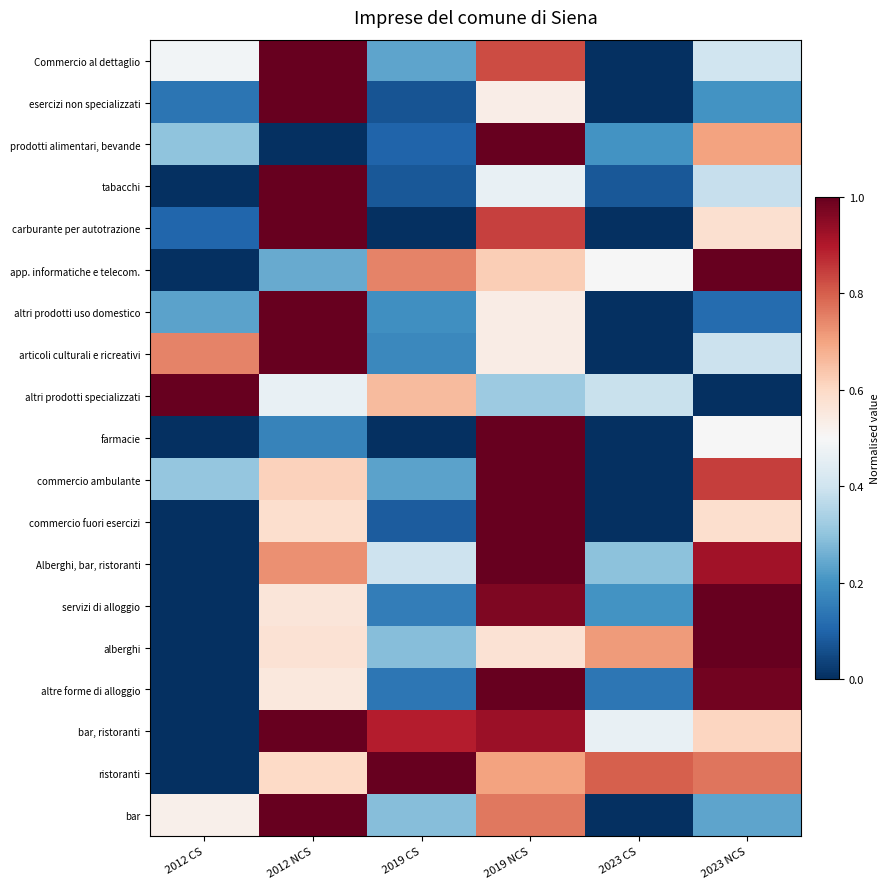

How many series are shown in this chart?

19